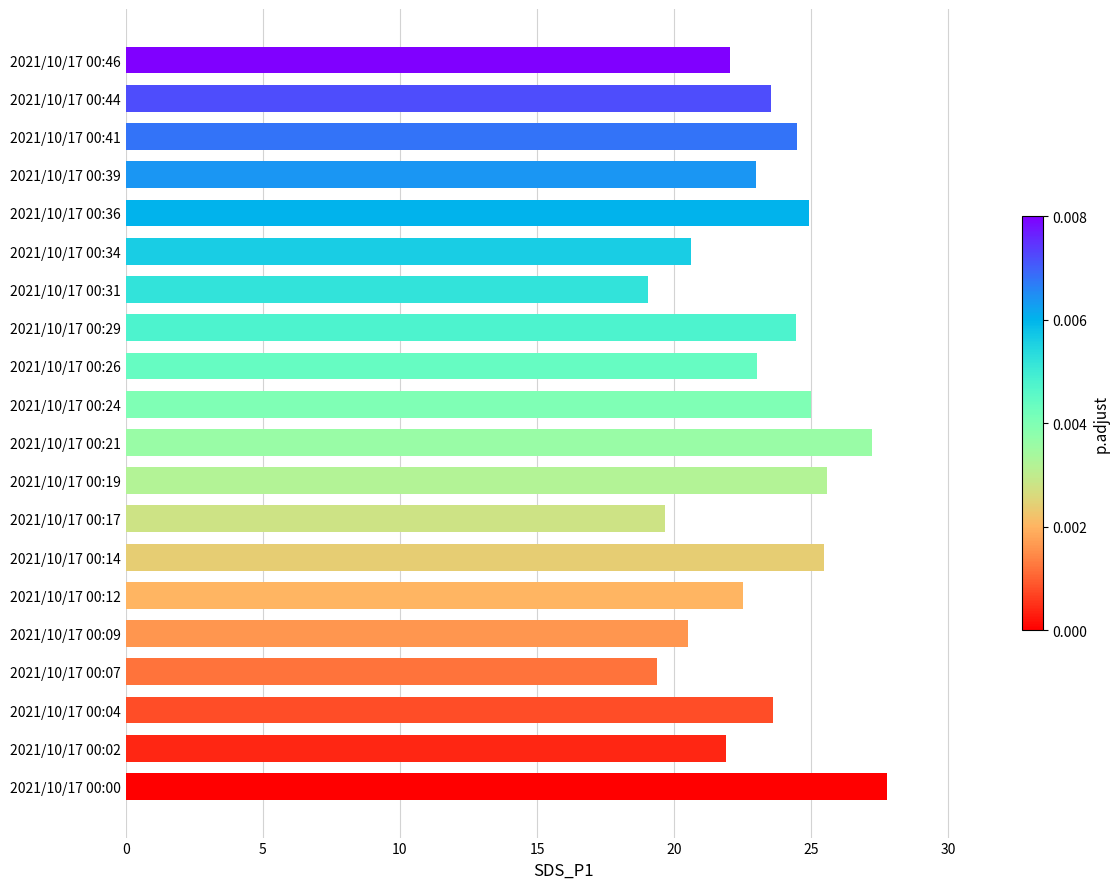

Which has a higher value, 2021/10/17 00:12 or 2021/10/17 00:29?

2021/10/17 00:29